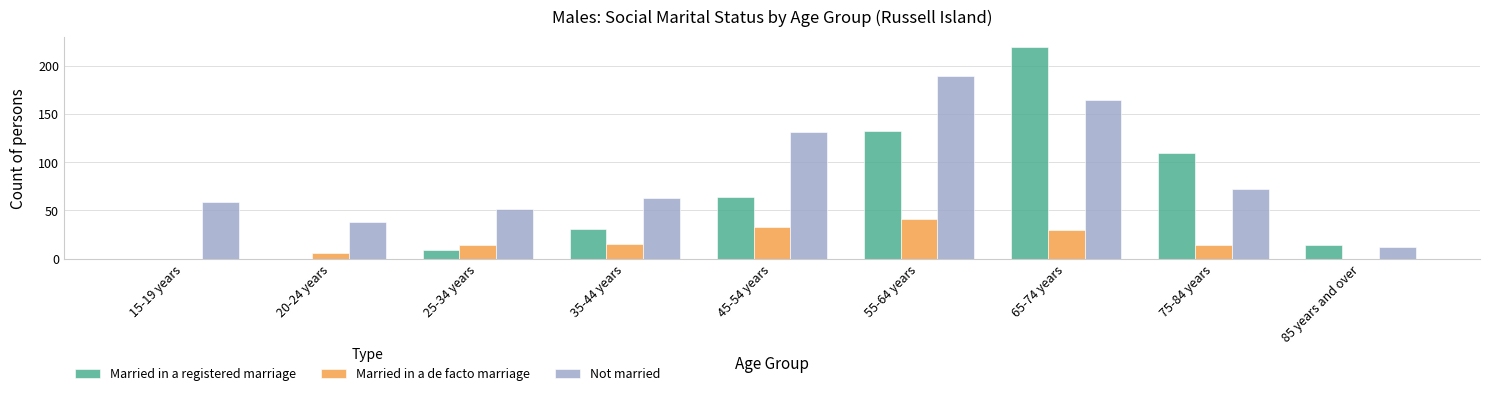

The Married in a de facto marriage series shows 25 at 15-19 years. True or false?

False